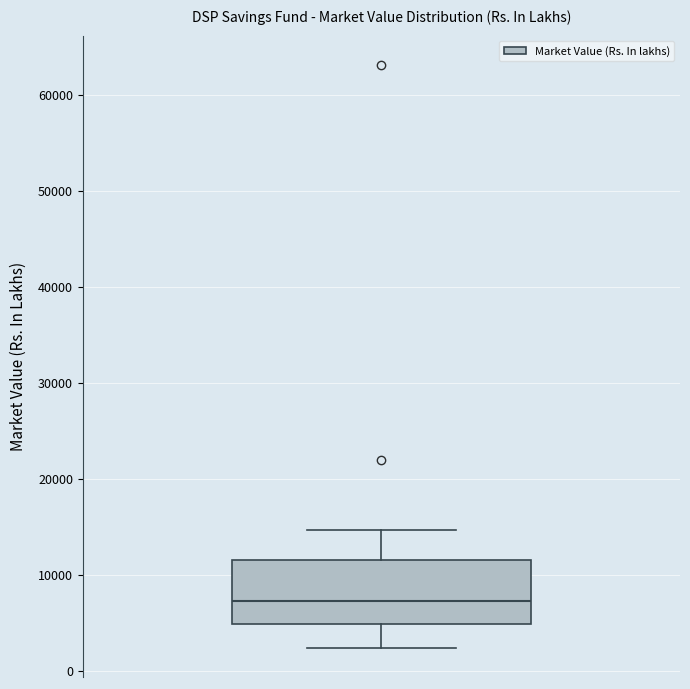

Where does the upper whisker of the box end on the y-axis? The values are not printed on the chart, so give them approximately, as read against the axis.

15000